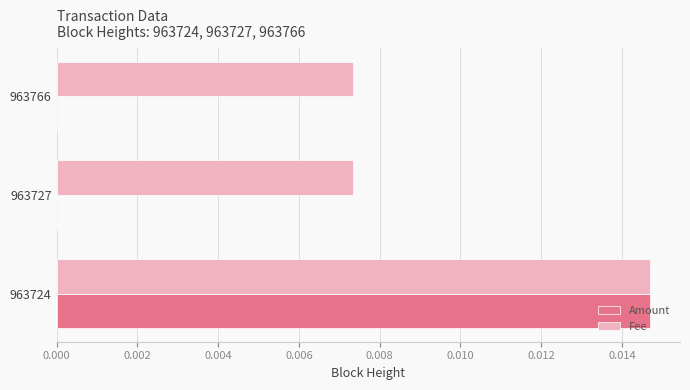

Which category has the highest value across all series?

963724